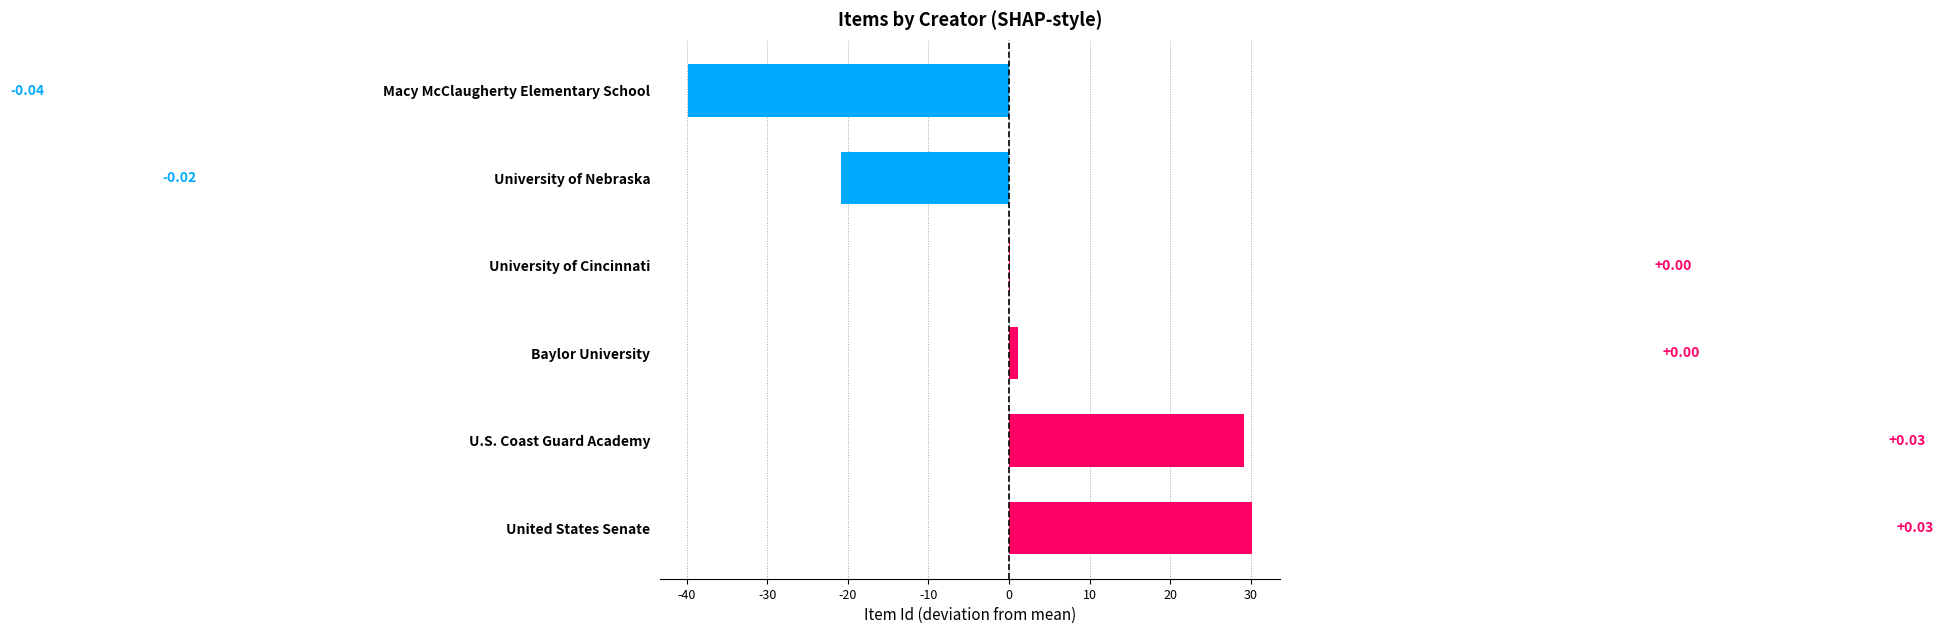

What is the greatest value displayed?

30.2